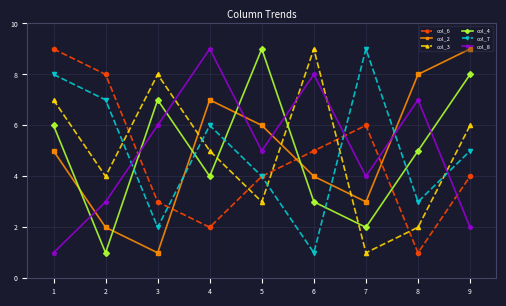

True or false: col_6 has a value of 3 at 4.

False